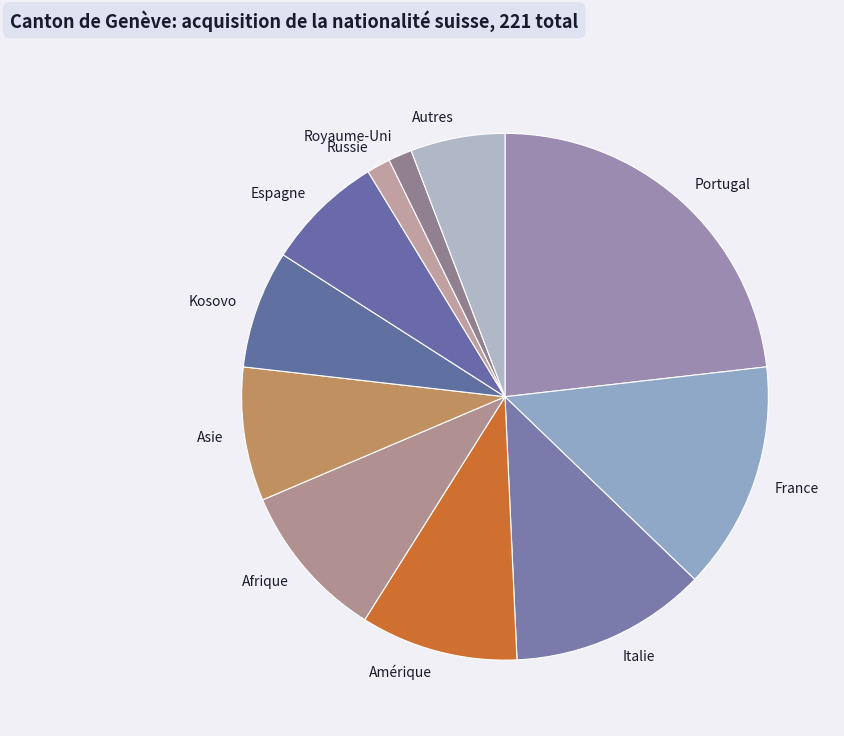

Do Amérique and Royaume-Uni together represent more than half of the pie?

No